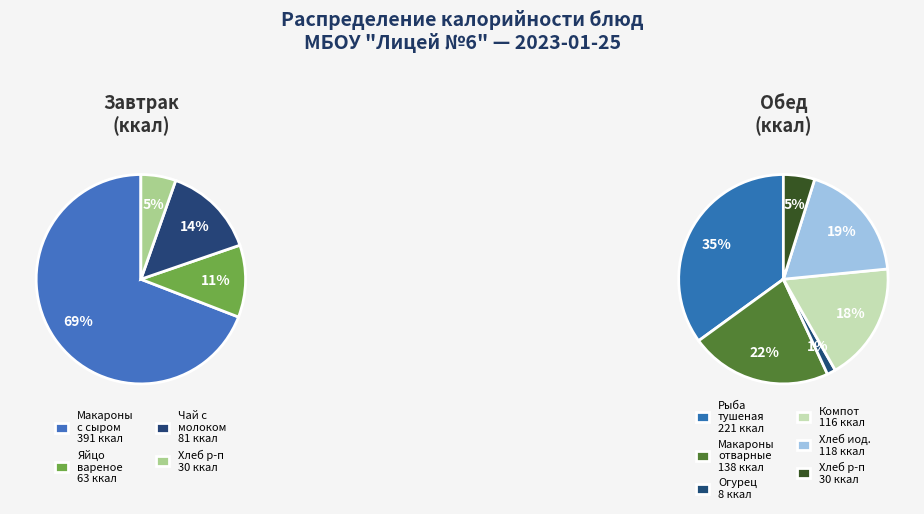

How much of the chart is everything except Хлеб иод.1 с?

90.2%